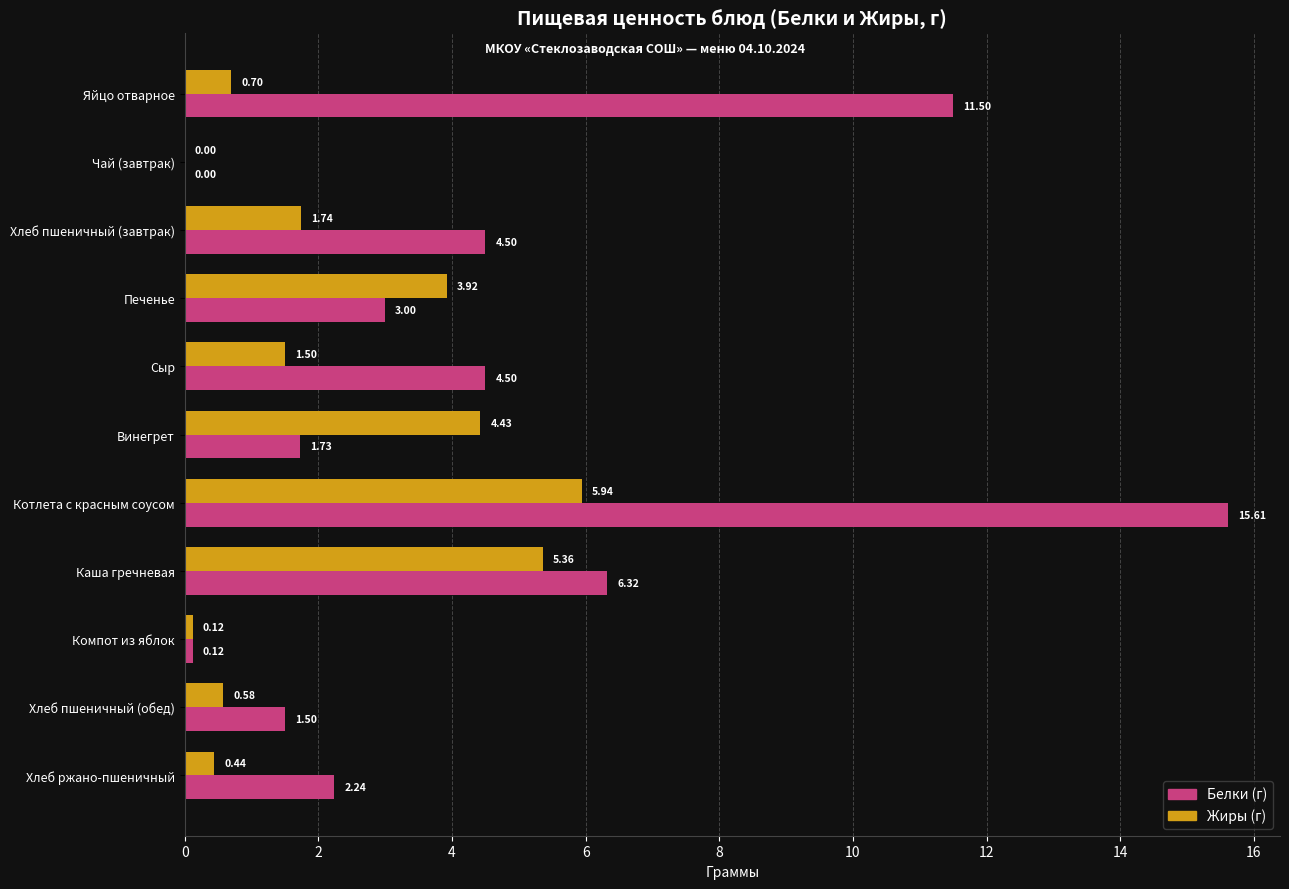

At which label does Жиры (г) reach its peak?

Котлета с красным соусом